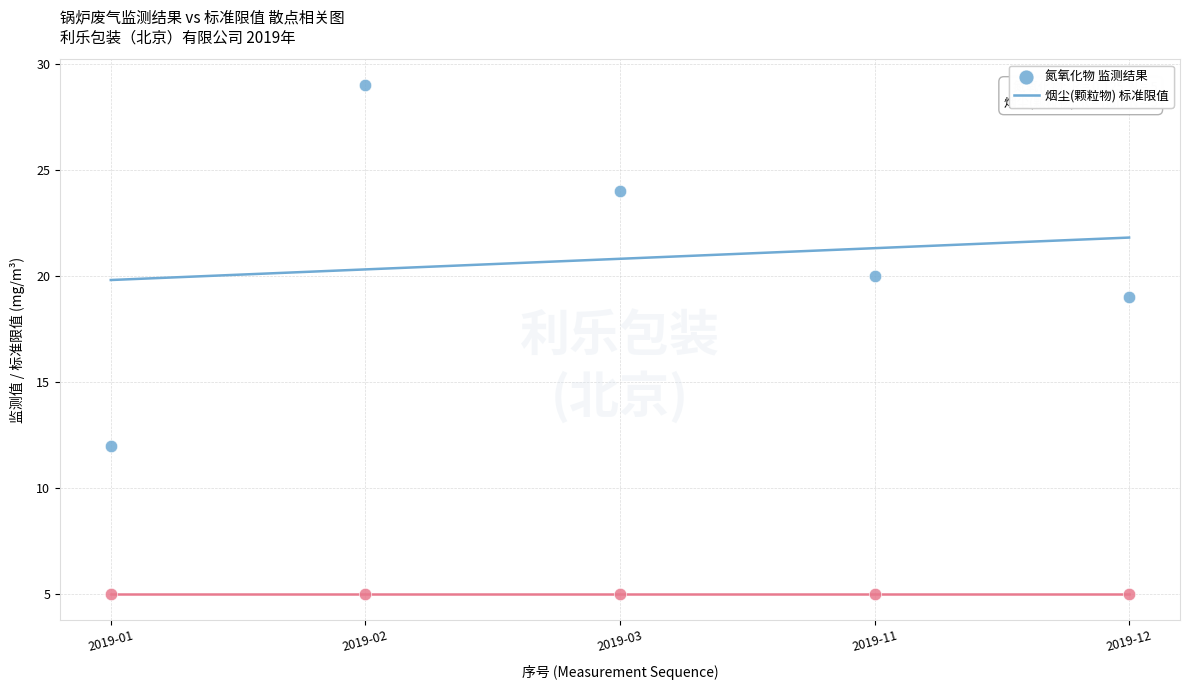

Across all data points, what is the average X value?

3